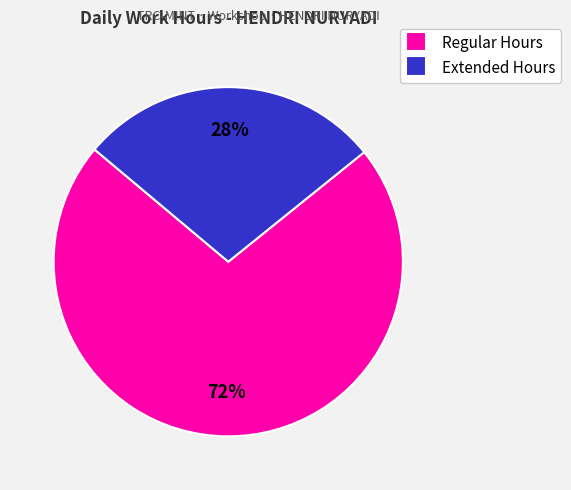

What is the ratio of the value at Extended Hours to the value at Regular Hours?

0.4